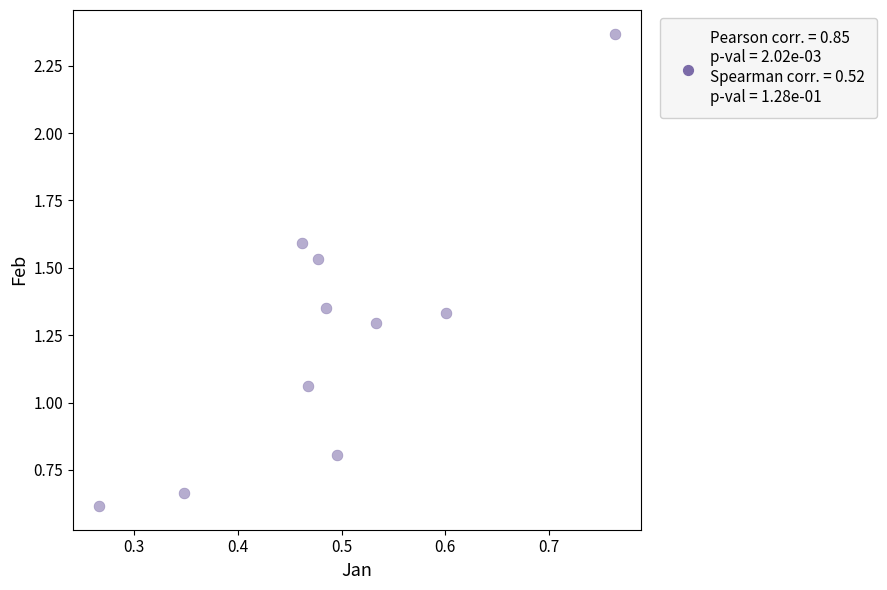

What is the average X value?

0.5